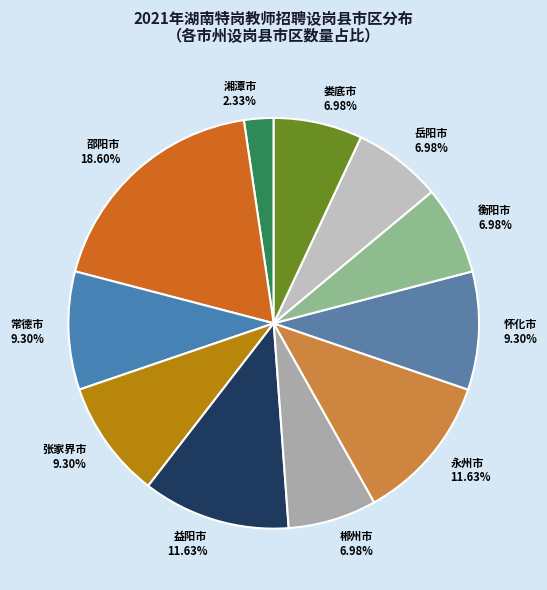

Which category has the smallest portion of the pie?

湘潭市